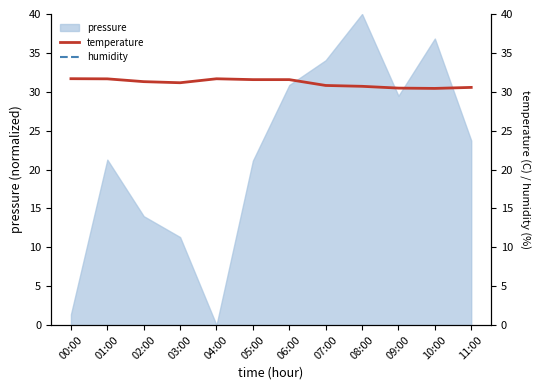

What is the total value across all series at 02:00?

78.5